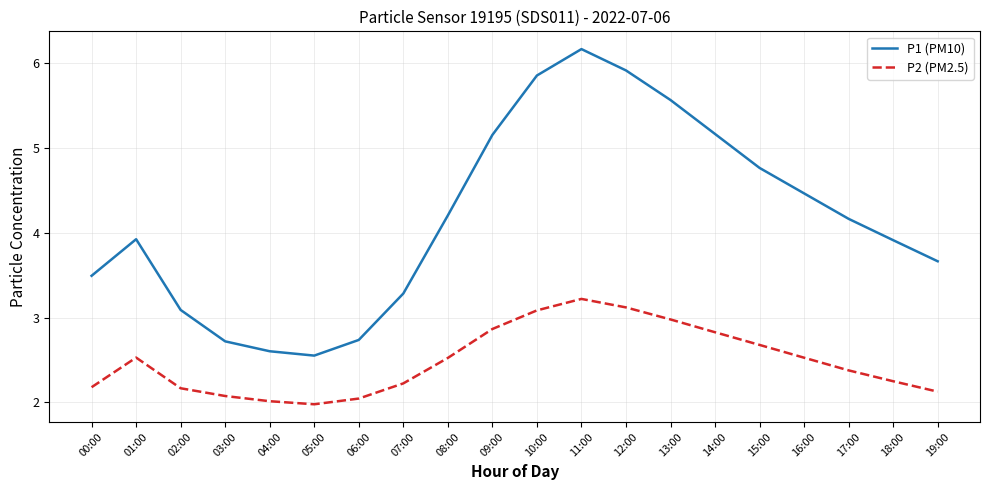

What is the spread (max minus min) of values at 16:00?

1.9